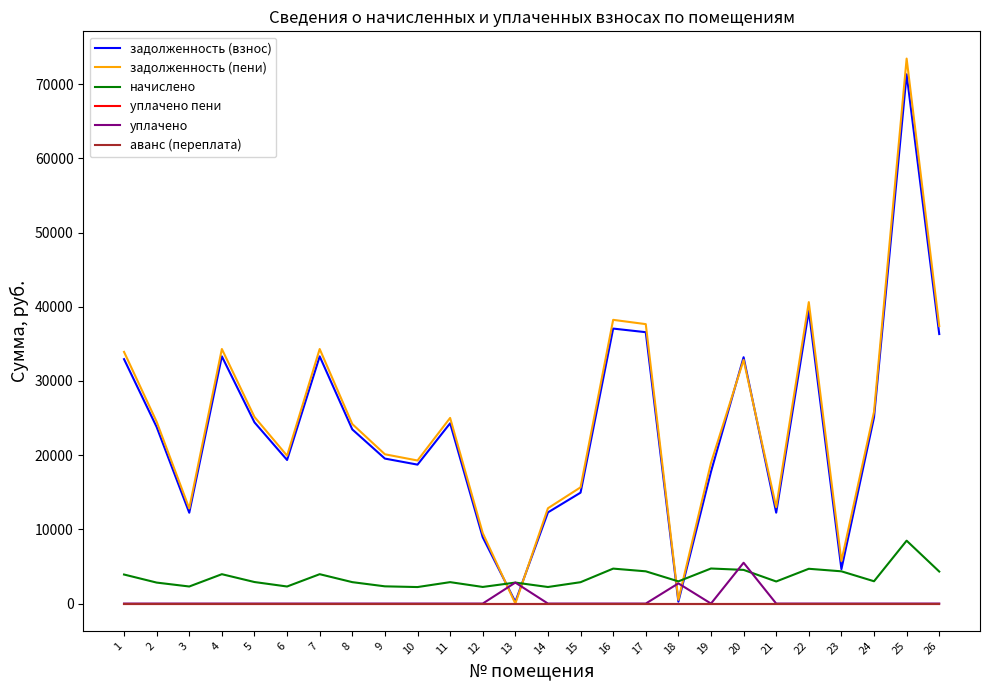

At which label does уплачено пени reach its minimum?

1